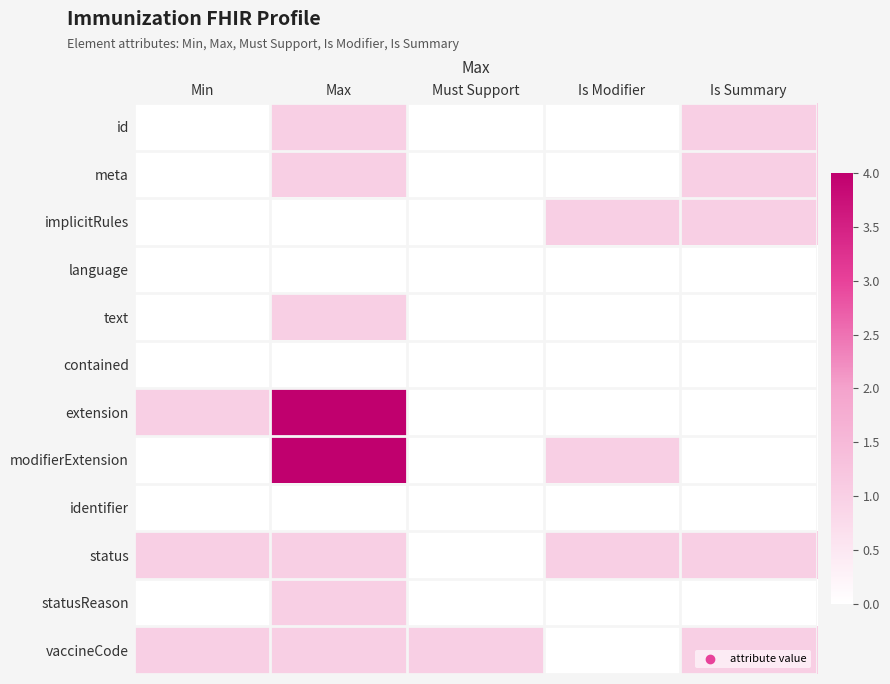

Which has a higher value, Max or Min?

Max